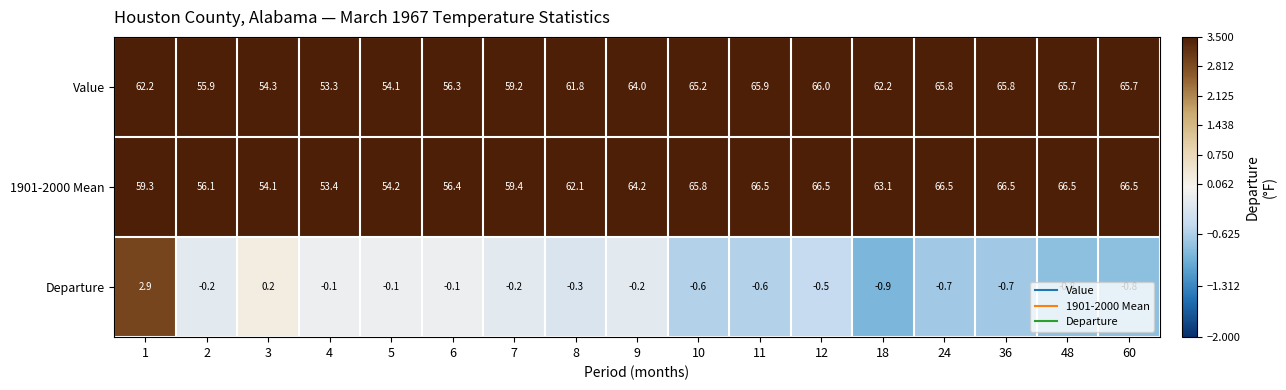

At which category is the sum across all series the highest?

12